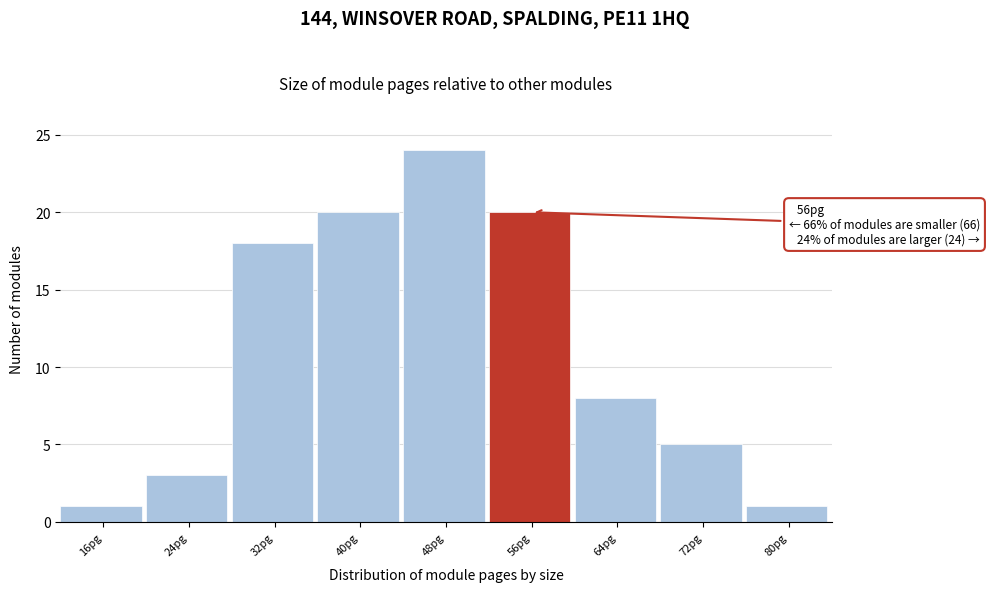

Reading left to right, what are all the values shown in this chart?

1	3	18	20	24	20	8	5	1